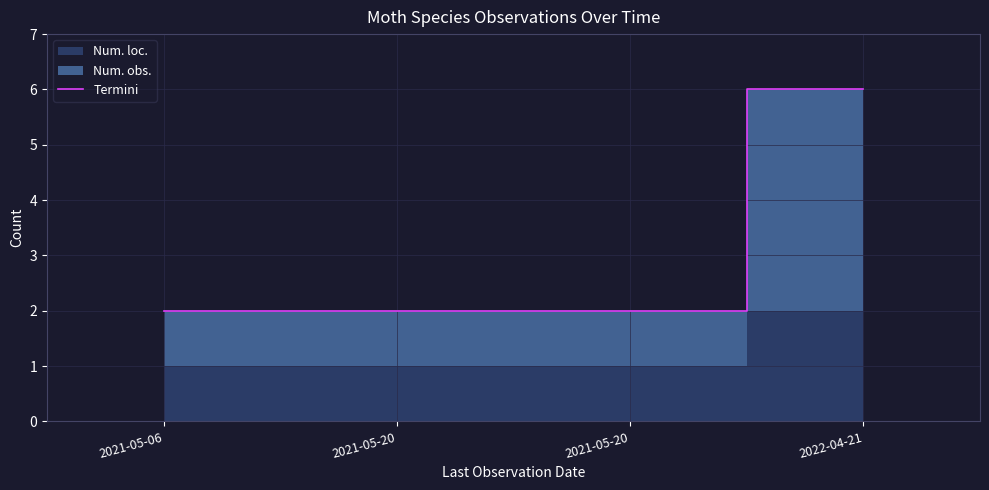

What value does the data have at 2021-05-20?

2